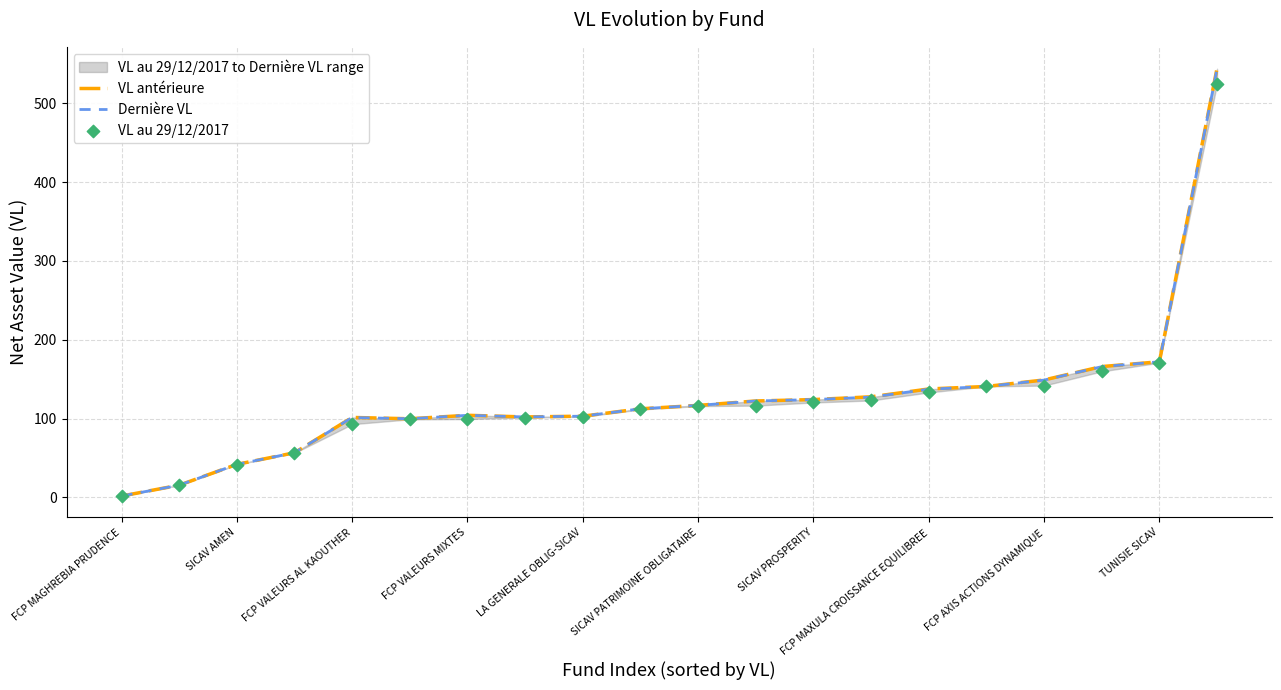

At which category is the sum across all series the highest?

19